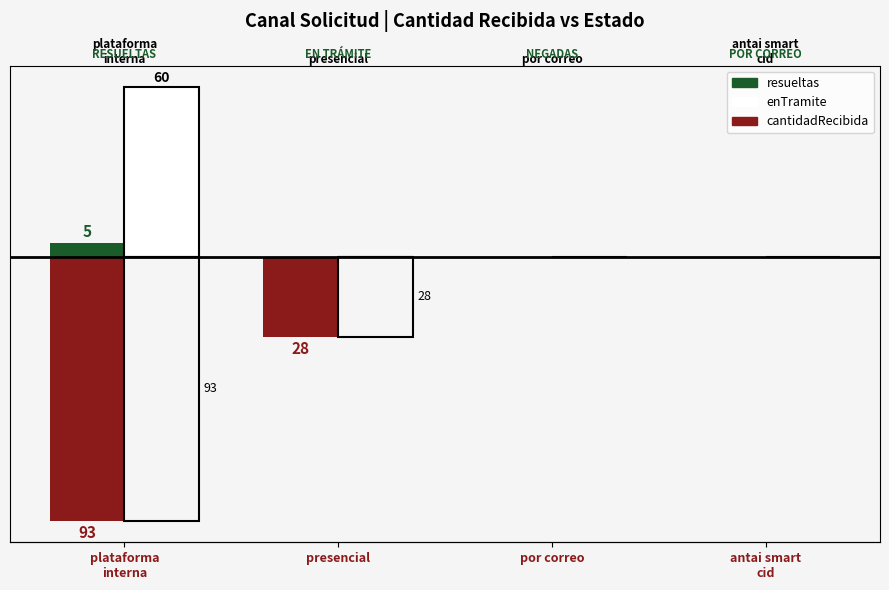

Is the value of enTramite at antai smart
cid greater than the value of resueltas at plataforma
interna?

No